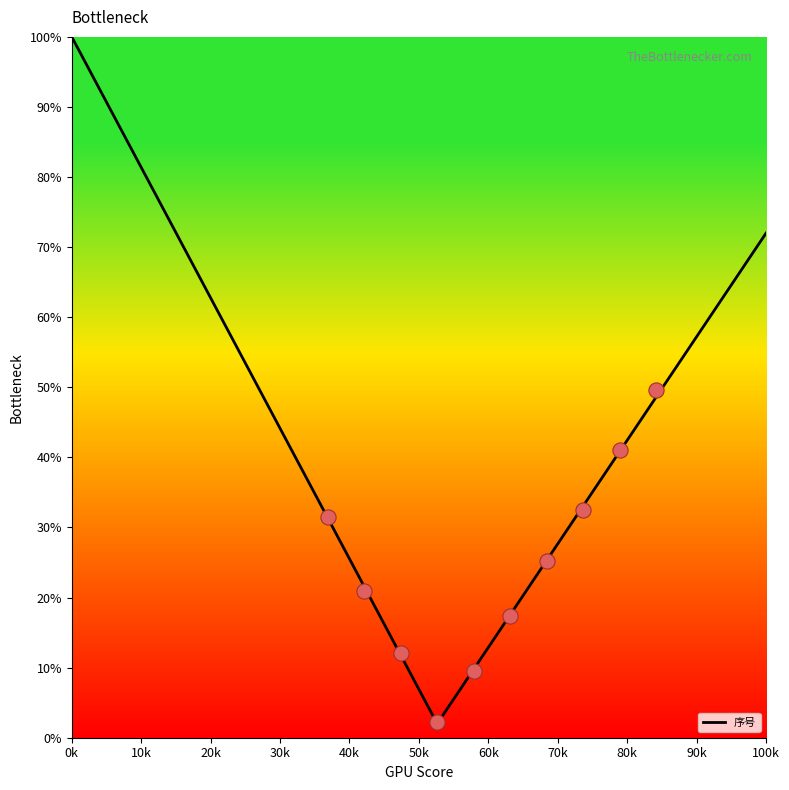

Which has a higher value, 18 or 11?

18